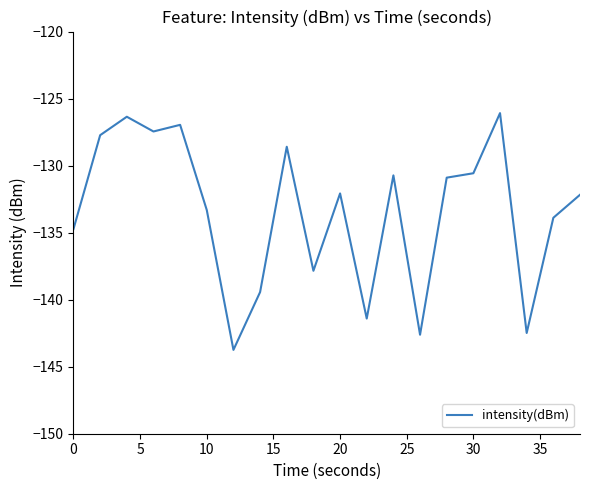

What is the minimum value shown in the chart?

-143.7